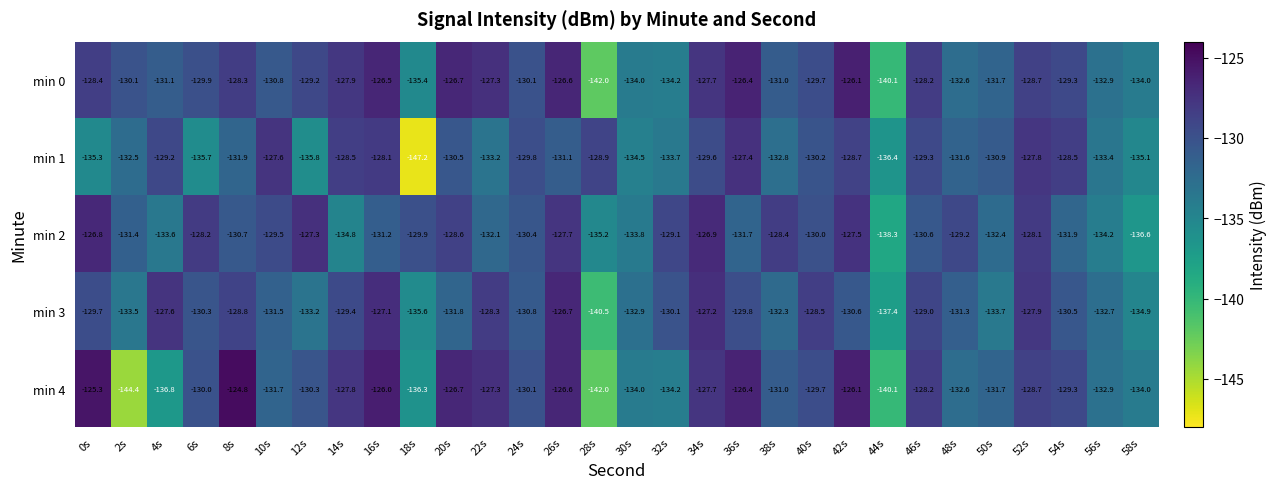

Is it true that min 0 equals -205.2 at 14s?

False